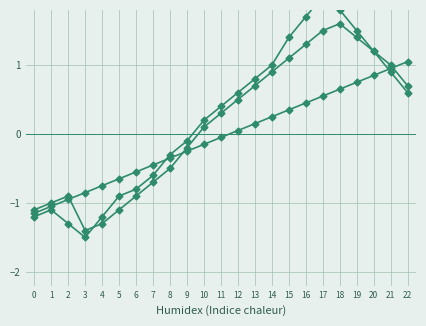

The Dissolutions cumulées (norm) series shows -1.0 at 1. True or false?

True